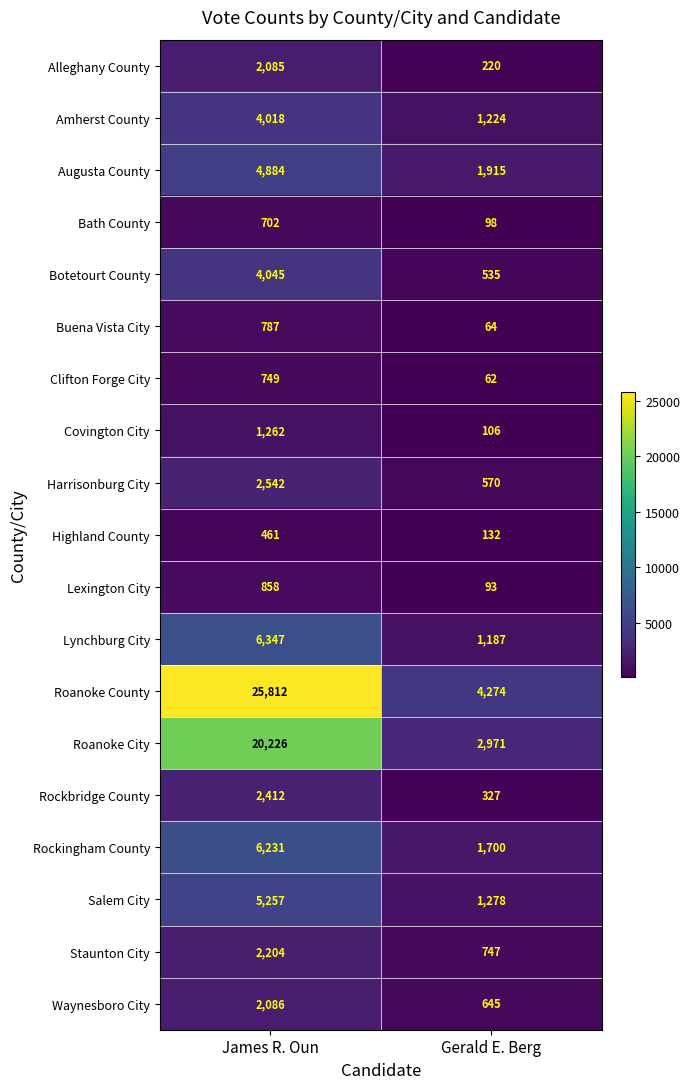

What is the smallest value displayed?

62